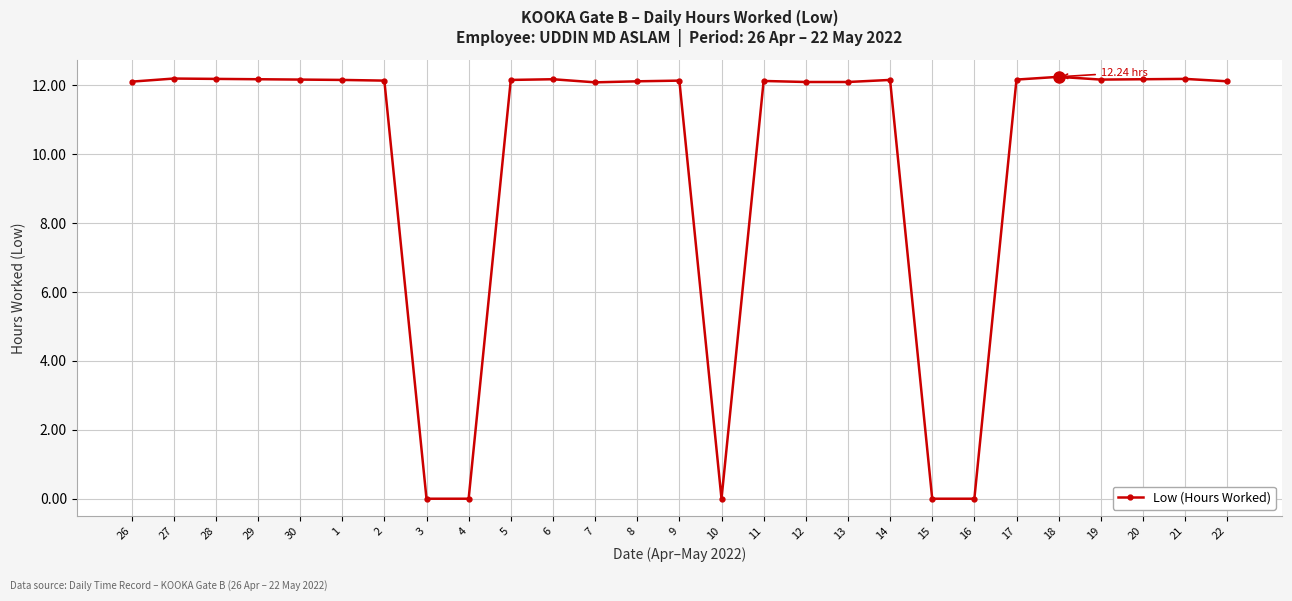

Between 14 and 15, which is larger?

14